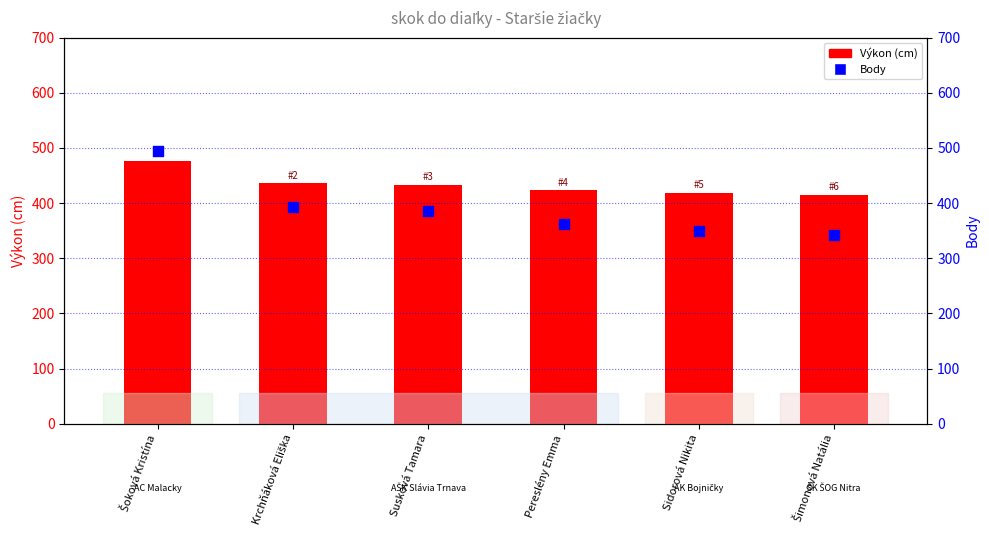

At which category is the sum across all series the highest?

Šoková Kristína